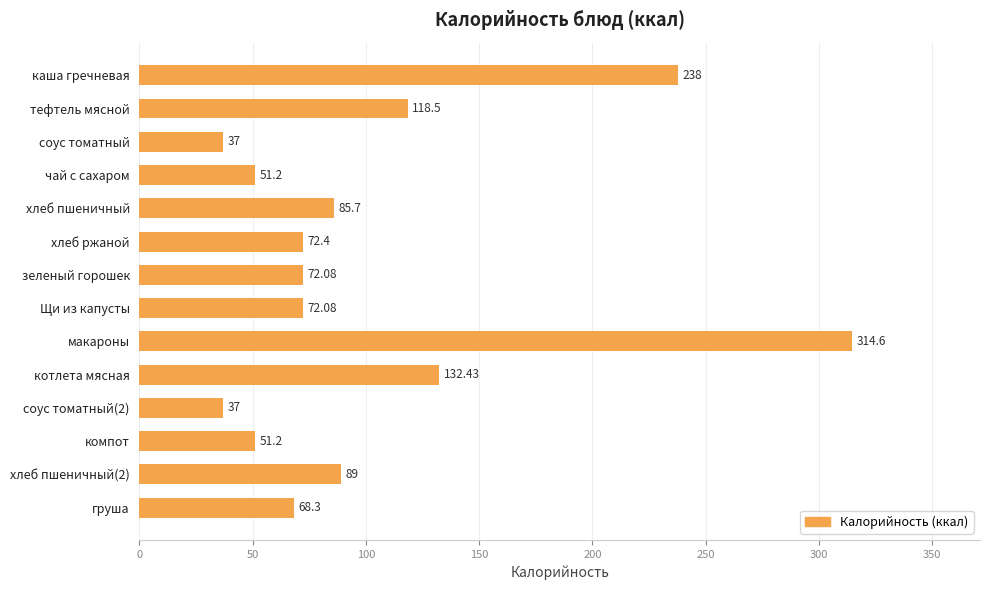

How many data points are above 72?

9